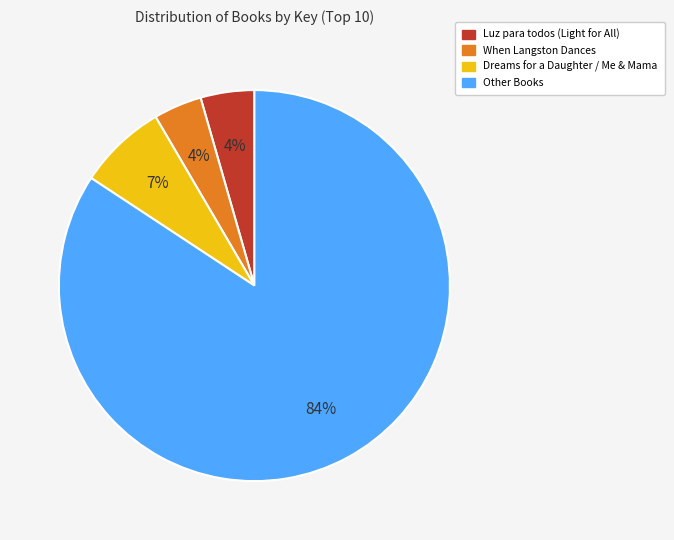

Is there any slice that represents more than half of the pie?

Yes